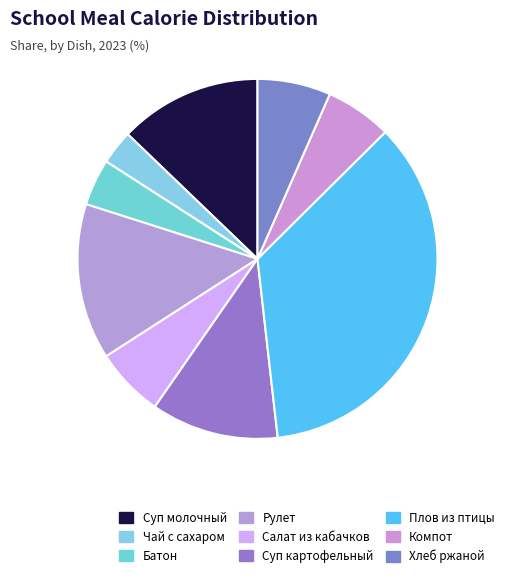

Count the number of slices in the pie.

9